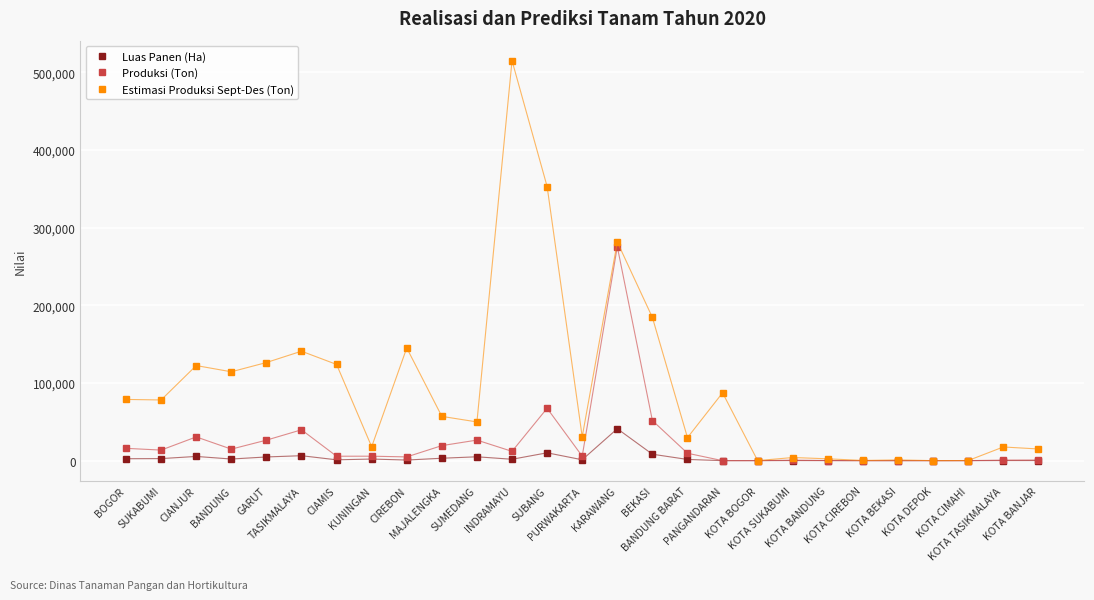

What is the average value of the Luas Panen (Ha) series?

3715.2